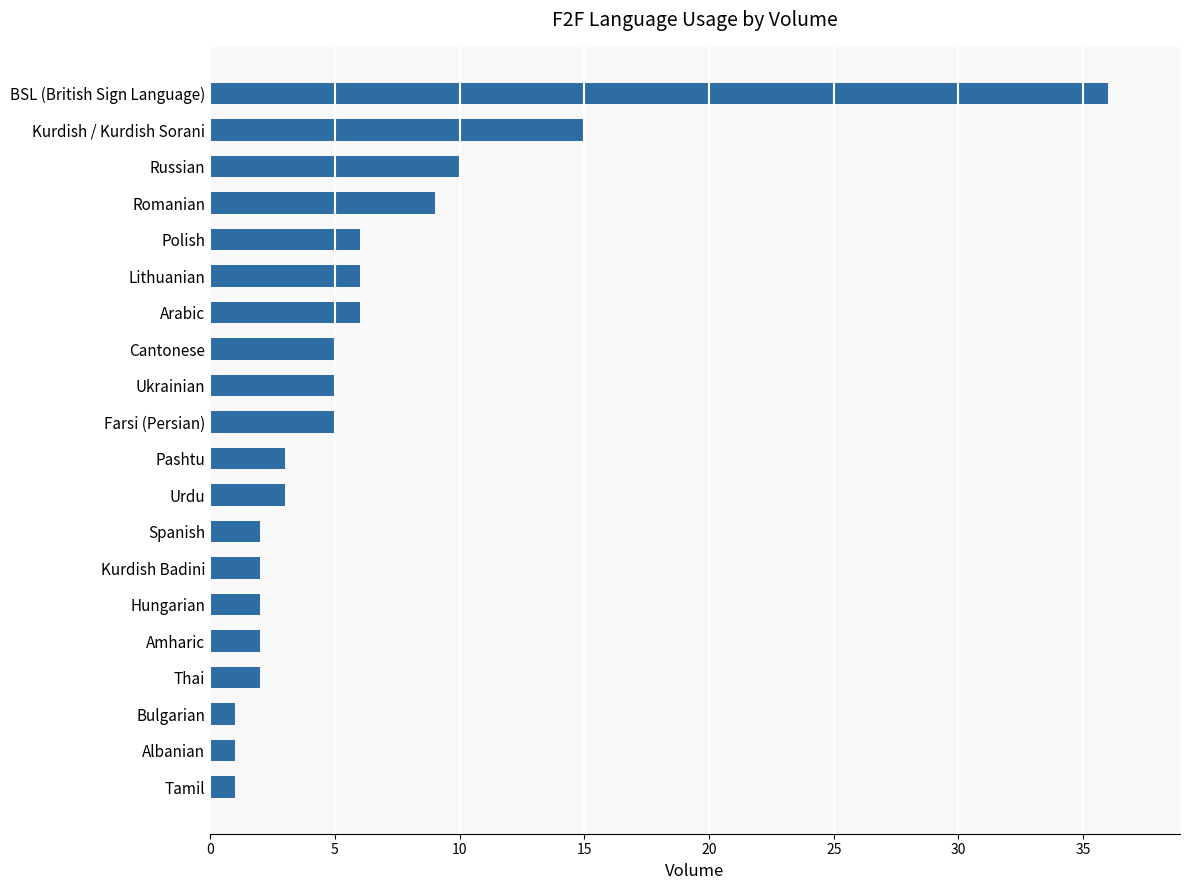

What is the minimum value shown in the chart?

1